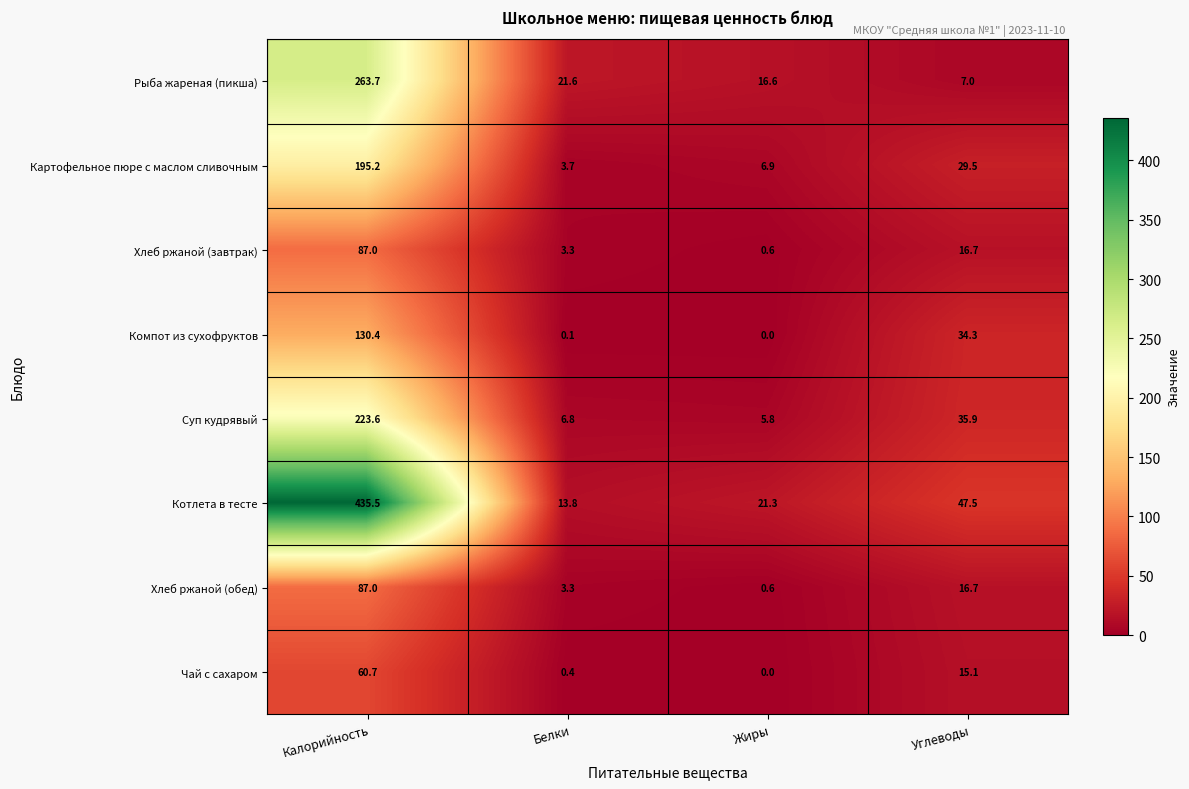

At which label does Рыба жареная (пикша) first exceed 21?

Калорийность